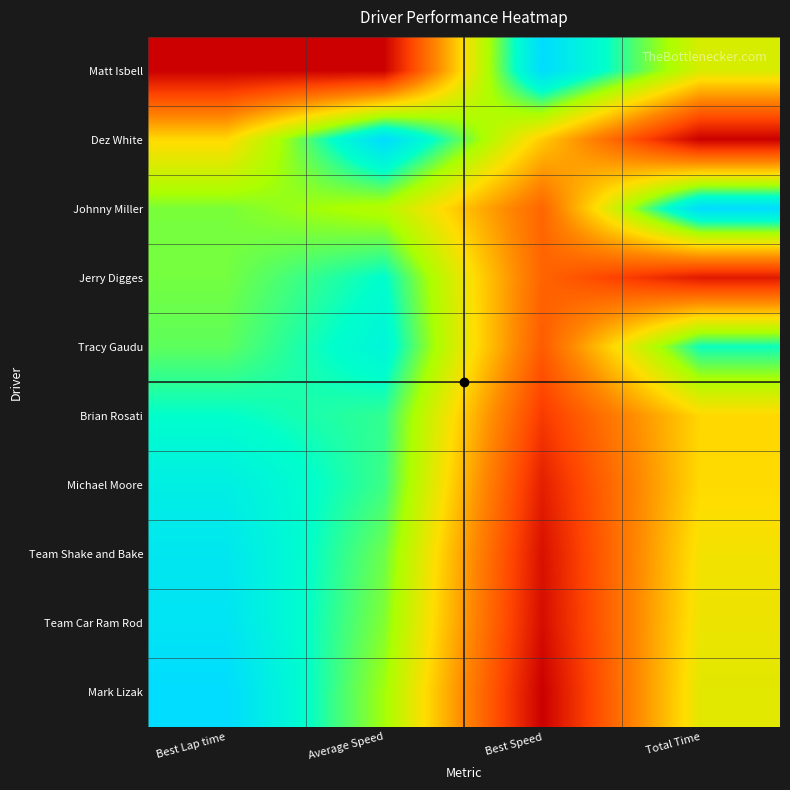

Between Total Time and Best Lap time, which is larger?

Total Time